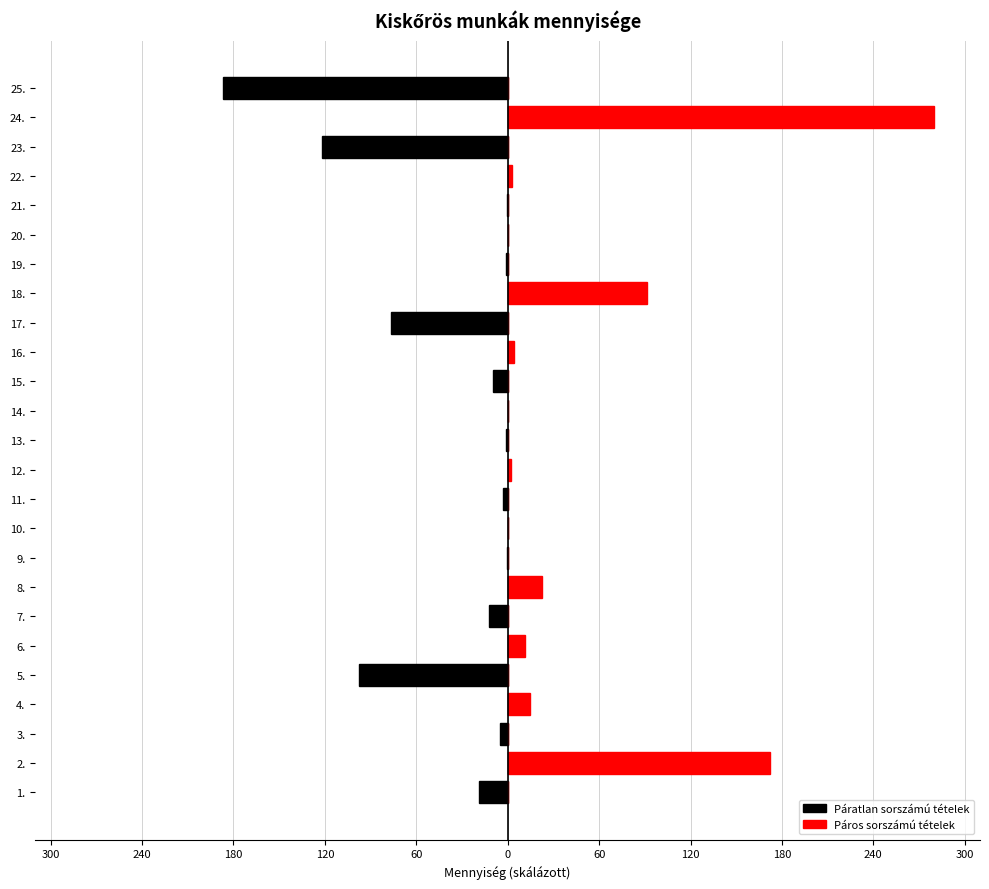

What is the maximum value shown in the chart?

280.0